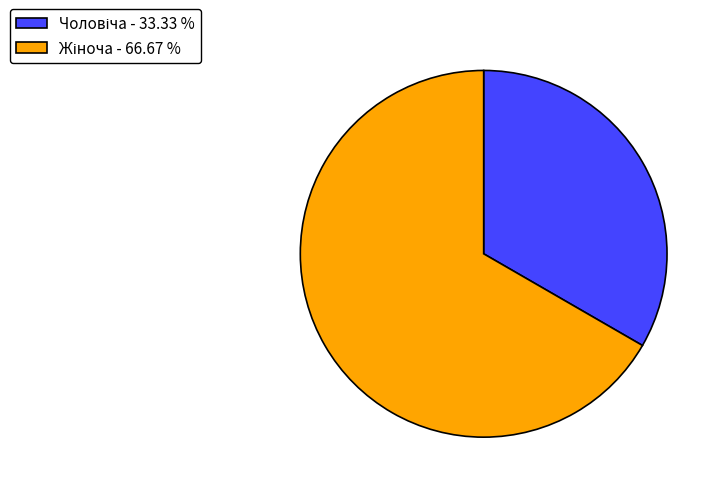

Is there any slice that represents more than half of the pie?

Yes